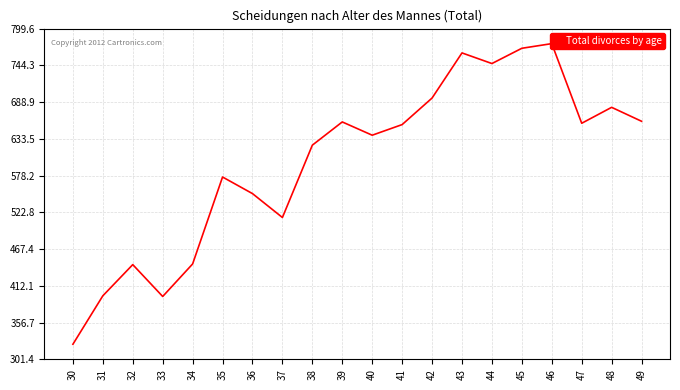

Rank the categories by value from highest to lowest.

46, 45, 43, 44, 42, 48, 49, 39, 47, 41, 40, 38, 35, 36, 37, 34, 32, 31, 33, 30